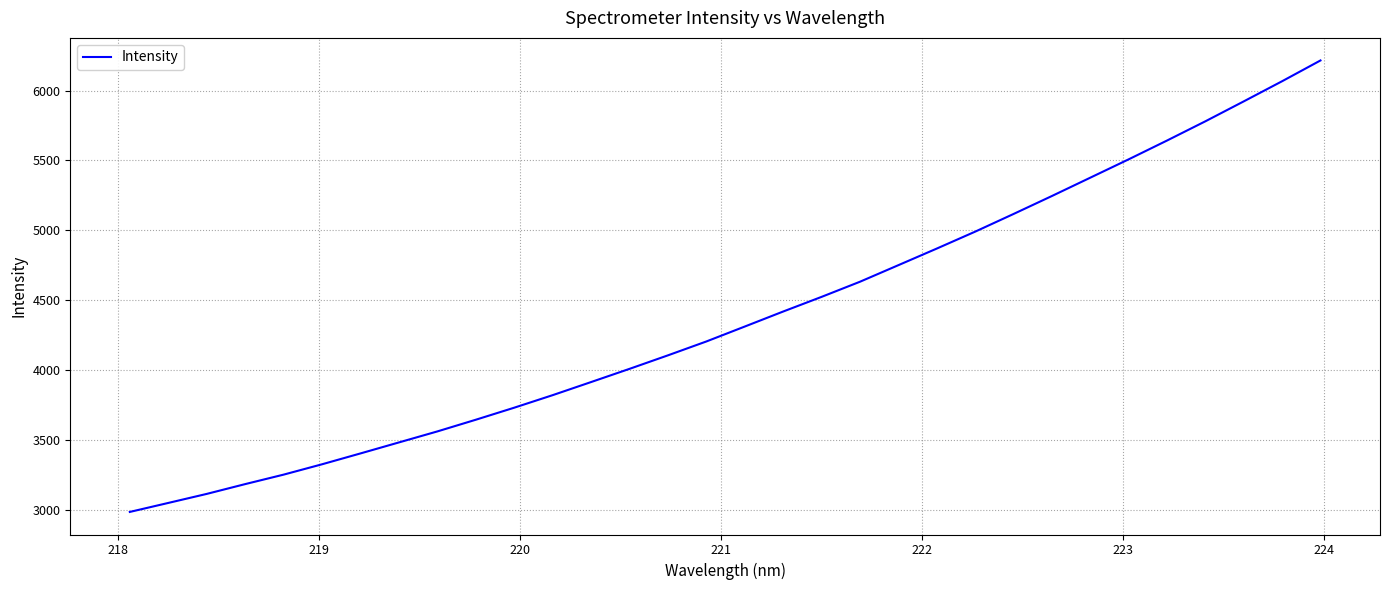

How many lines are shown in the chart?

1